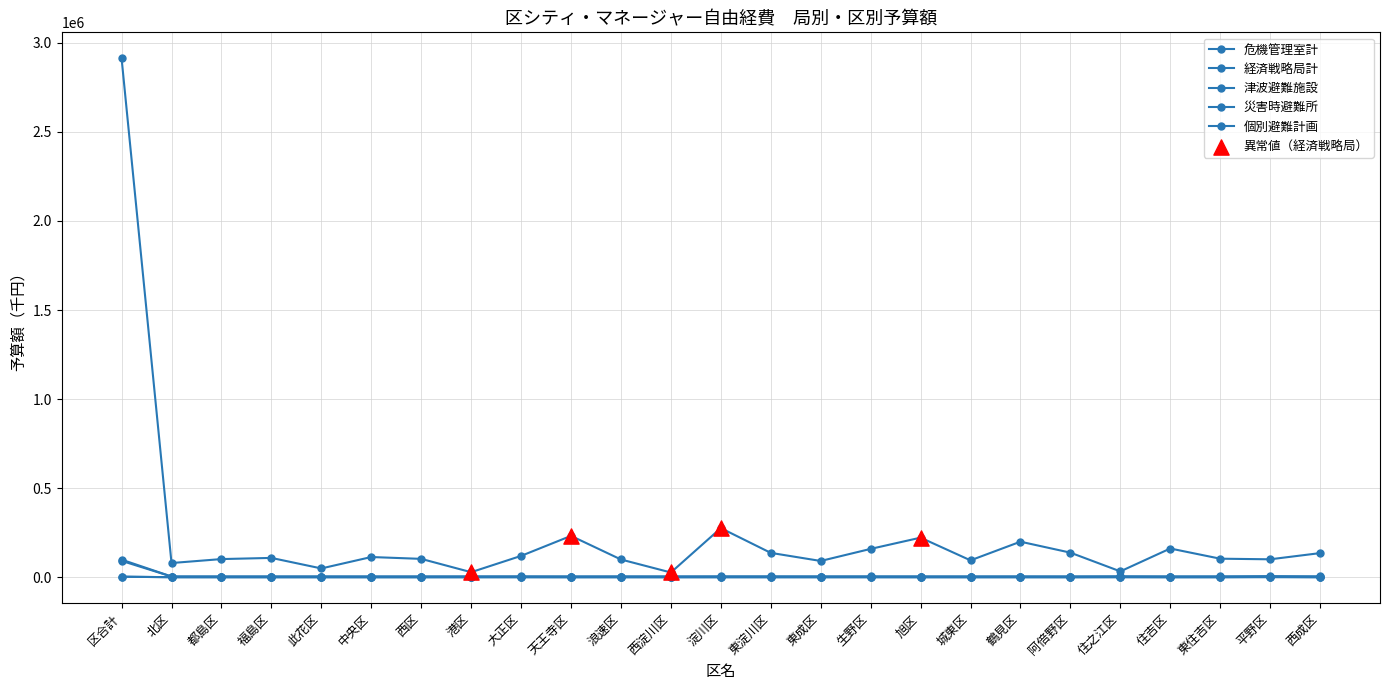

How many data points in 災害時避難所 are above 0?

12